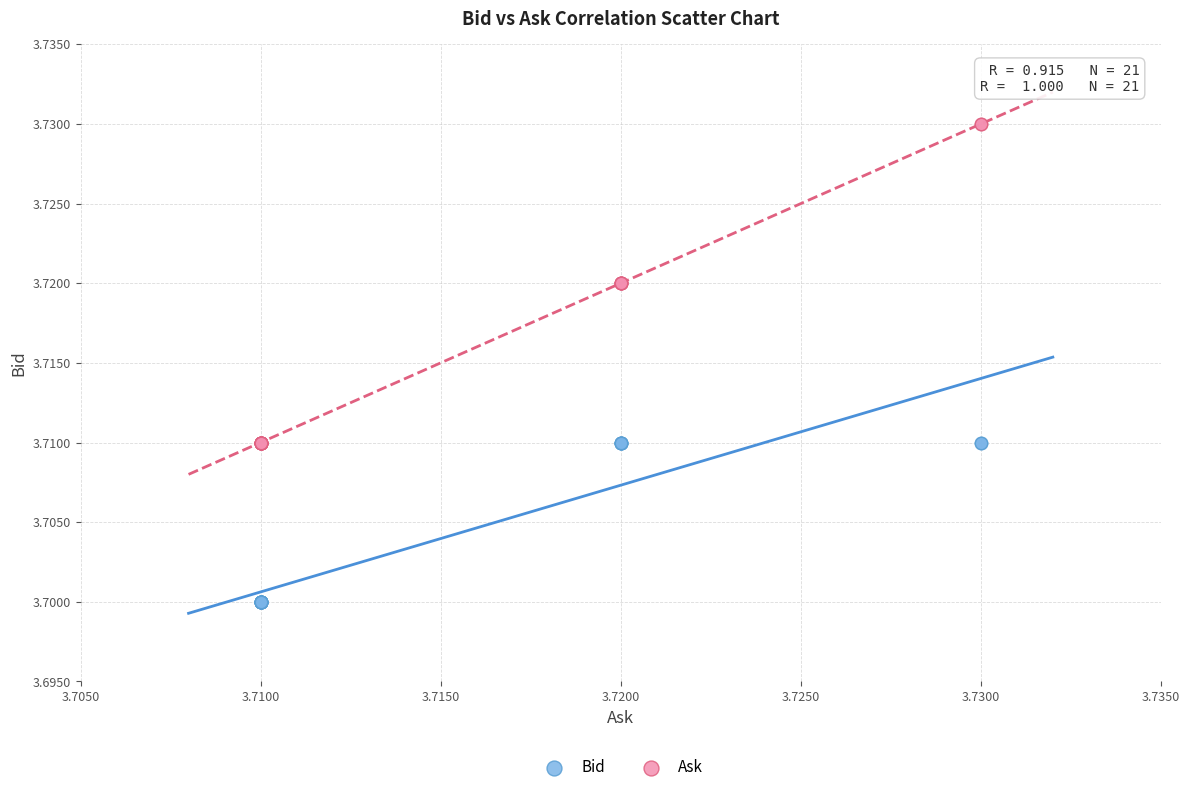

Which series contains the highest Y value?

Ask